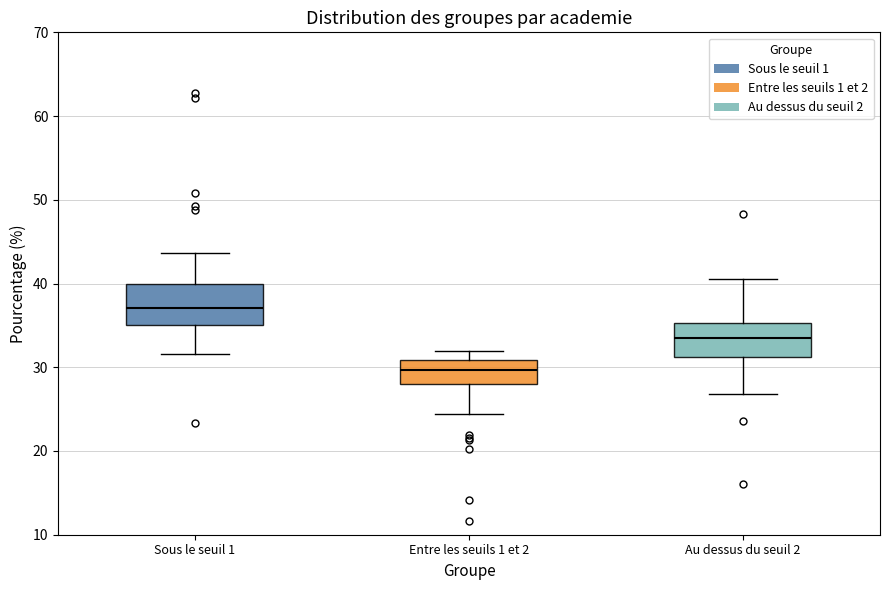

Where does the median line of the box for Sous le seuil 1 sit on the y-axis? The values are not printed on the chart, so give them approximately, as read against the axis.

37